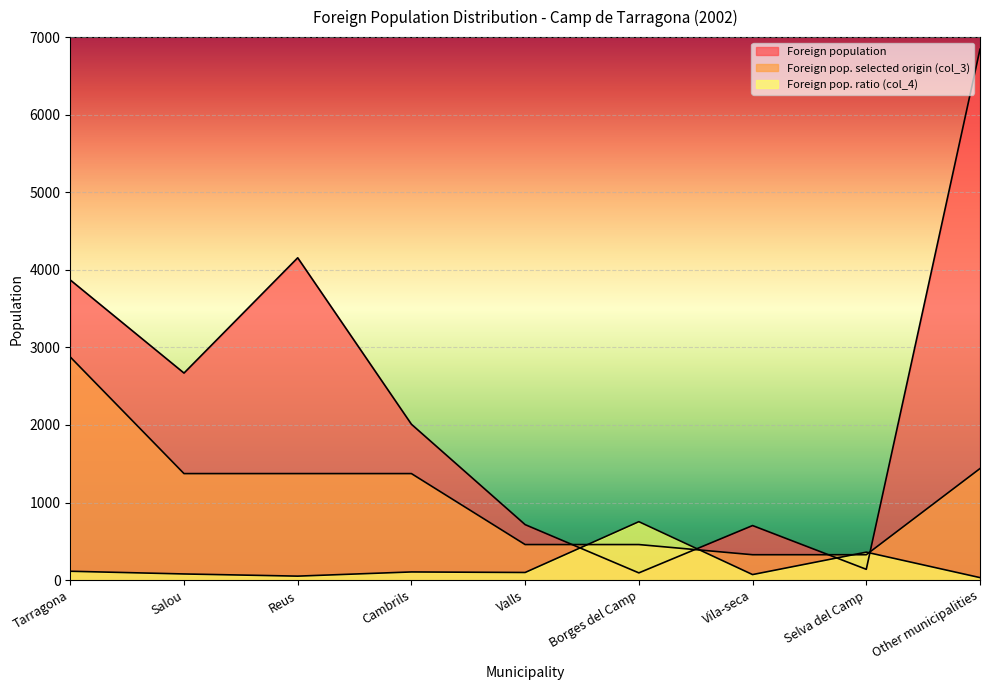

What are all the series names shown in the legend?

Foreign population, Foreign pop. selected origin (col_3), Foreign pop. ratio (col_4)